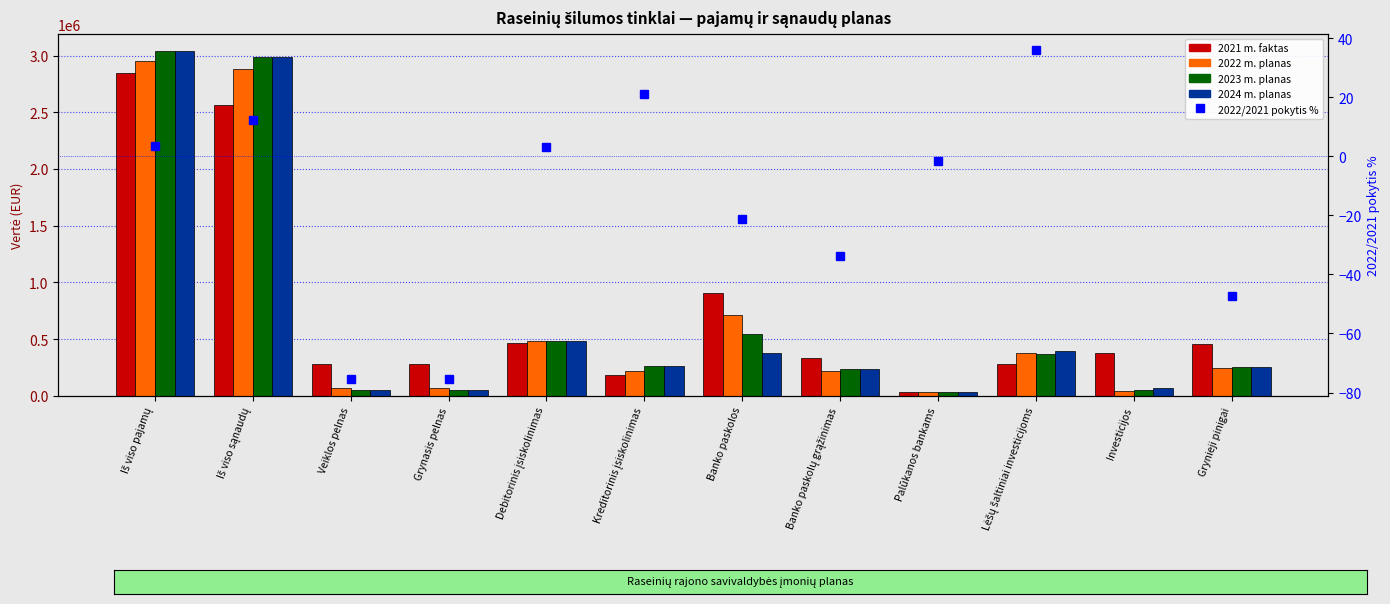

Are the bars horizontal?

No